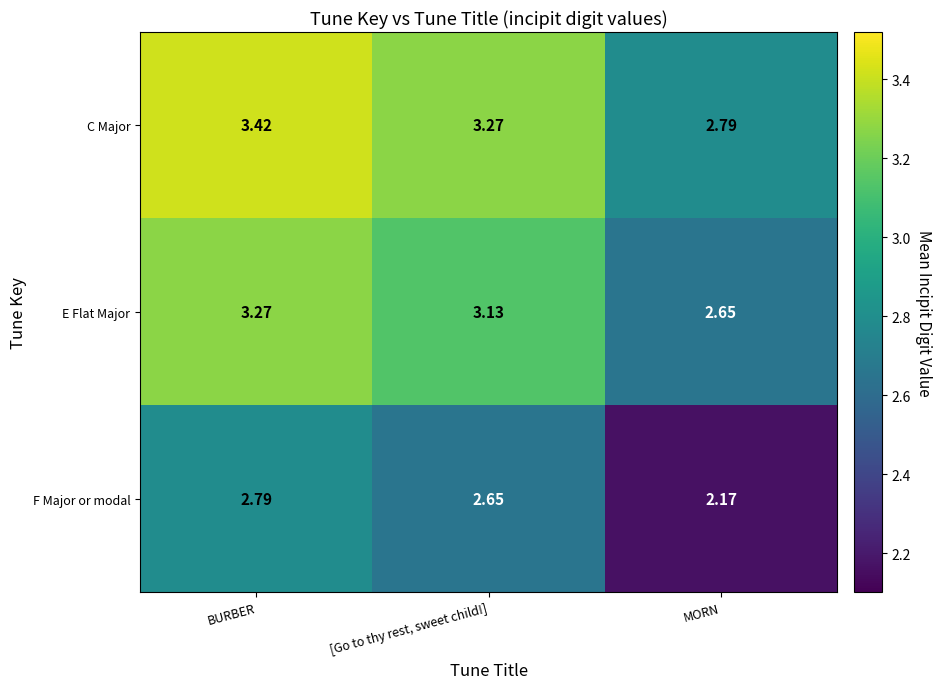

What is the total value across all series at MORN?

7.6